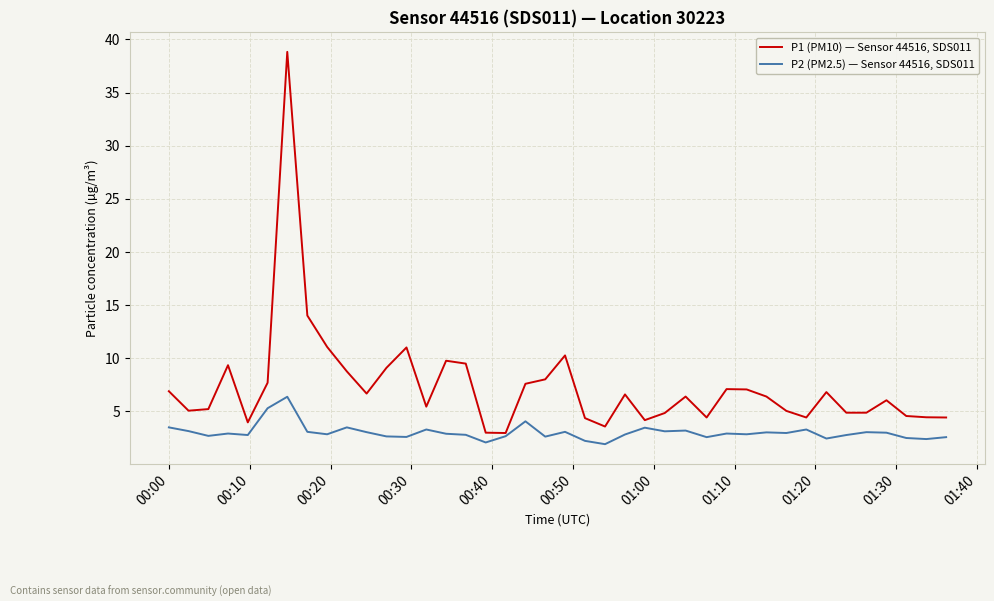

What is the maximum value for P2 (PM2.5) — Sensor 44516, SDS011?

6.4